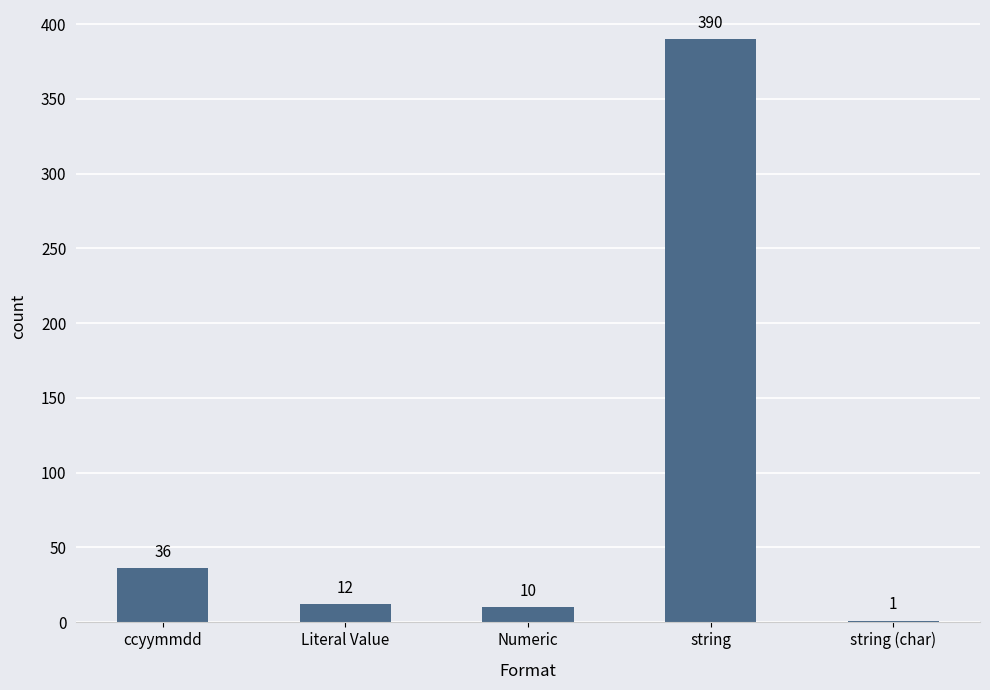

Reading left to right, list all the values displayed in this chart.

ccyymmdd=36	Literal Value=12	Numeric=10	string=390	string (char)=1